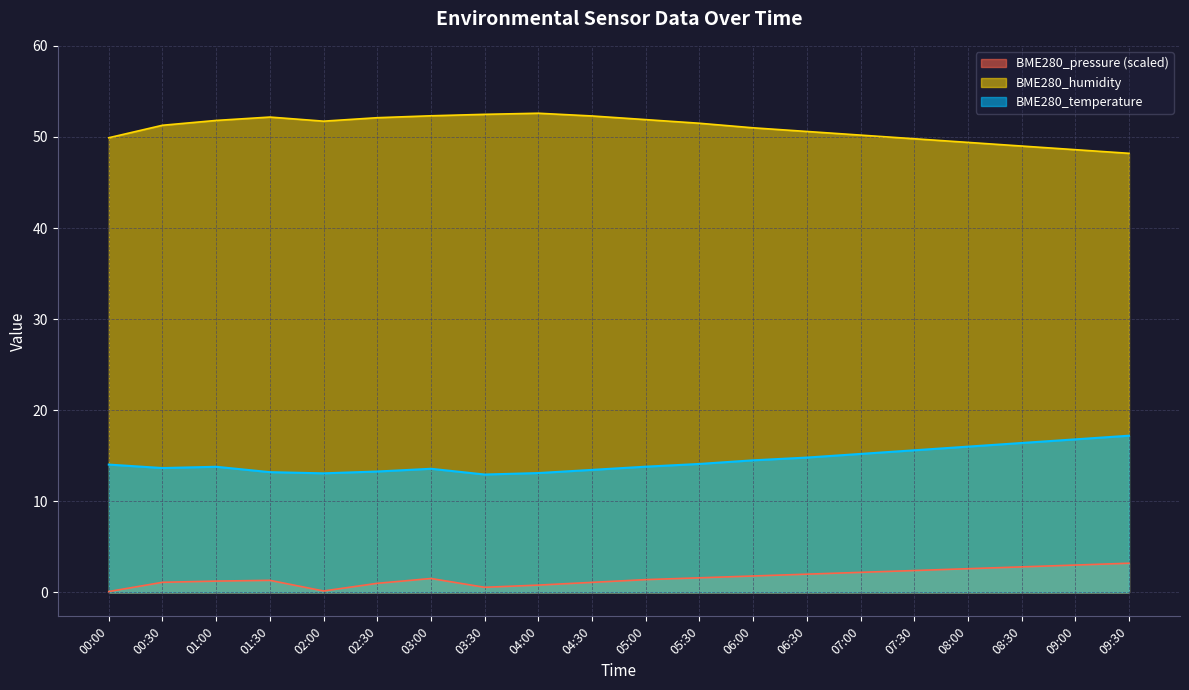

Rank the categories by BME280_humidity value from highest to lowest.

04:00, 03:30, 03:00, 04:30, 01:30, 02:30, 05:00, 01:00, 02:00, 05:30, 00:30, 06:00, 06:30, 07:00, 00:00, 07:30, 08:00, 08:30, 09:00, 09:30